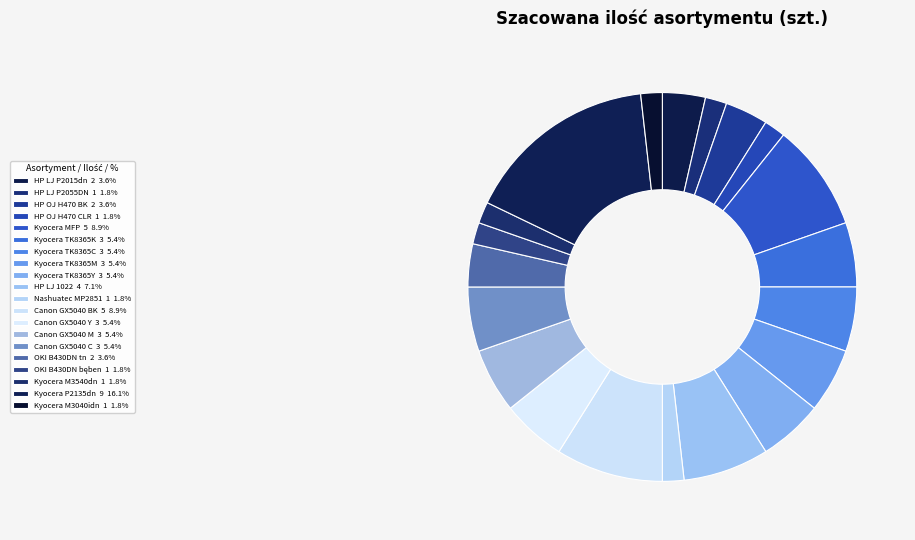

How many slices are in this pie chart?

20